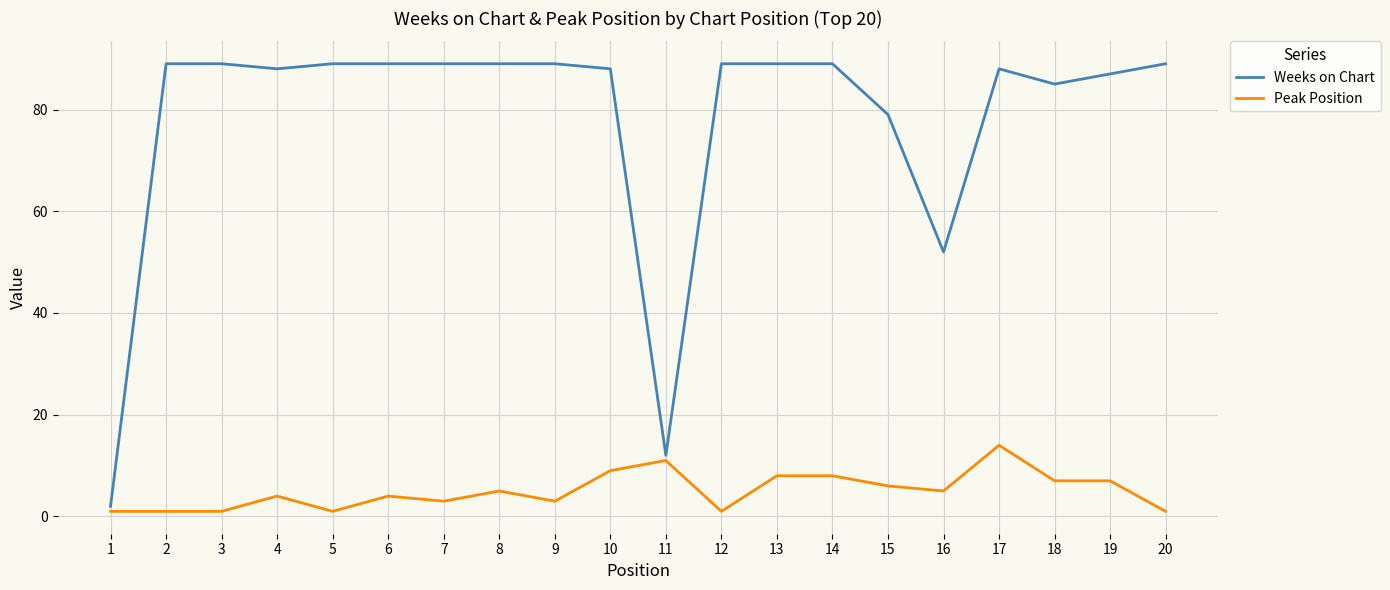

At 17, list the series in order from smallest to largest.

Peak Position, Weeks on Chart